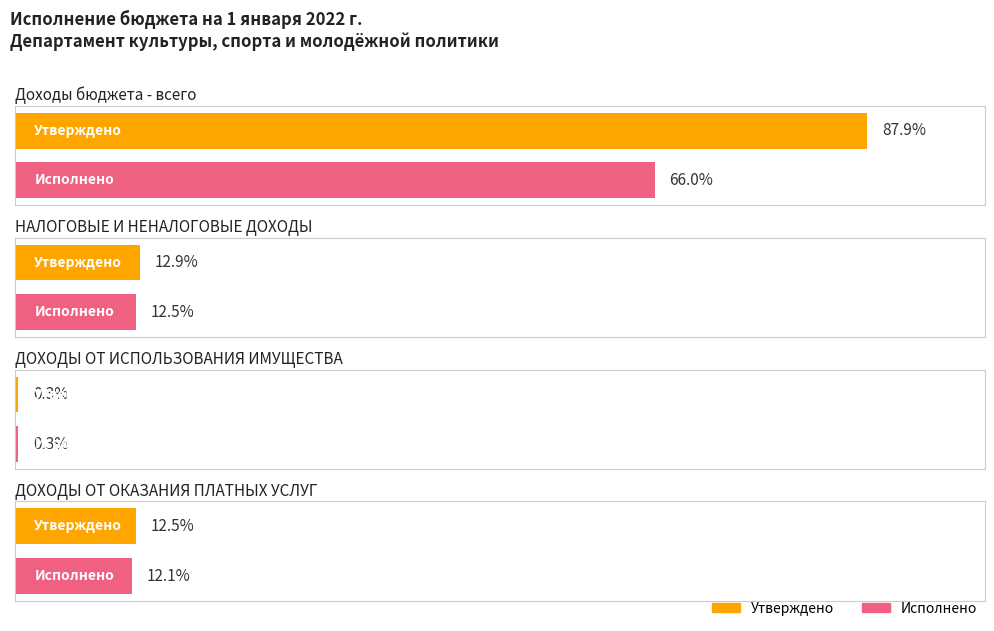

What is the label of the 2nd bar from the left?

НАЛОГОВЫЕ И НЕНАЛОГОВЫЕ ДОХОДЫ